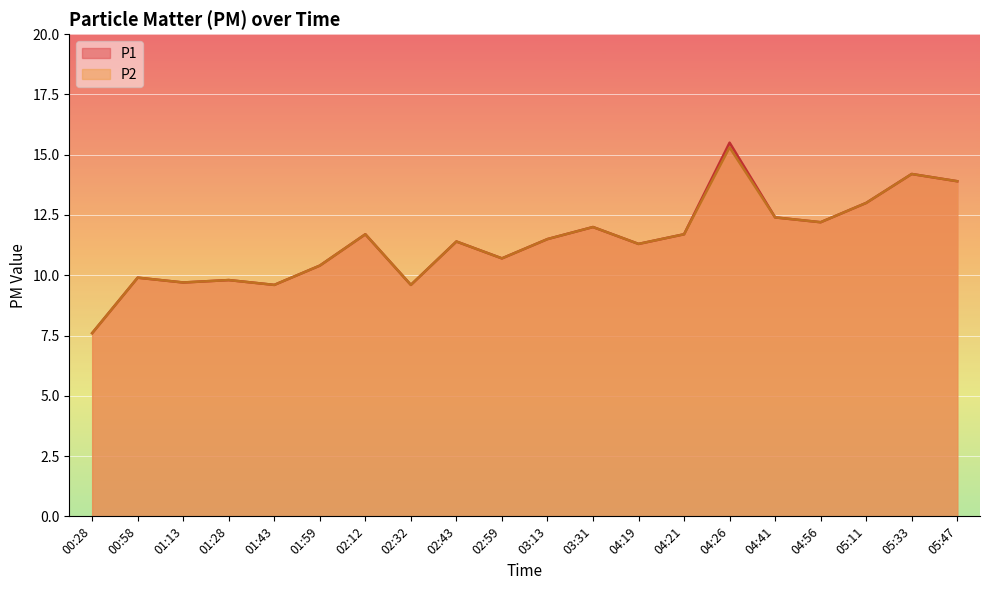

The value of P2 at 04:21 is 11.7. True or false?

True